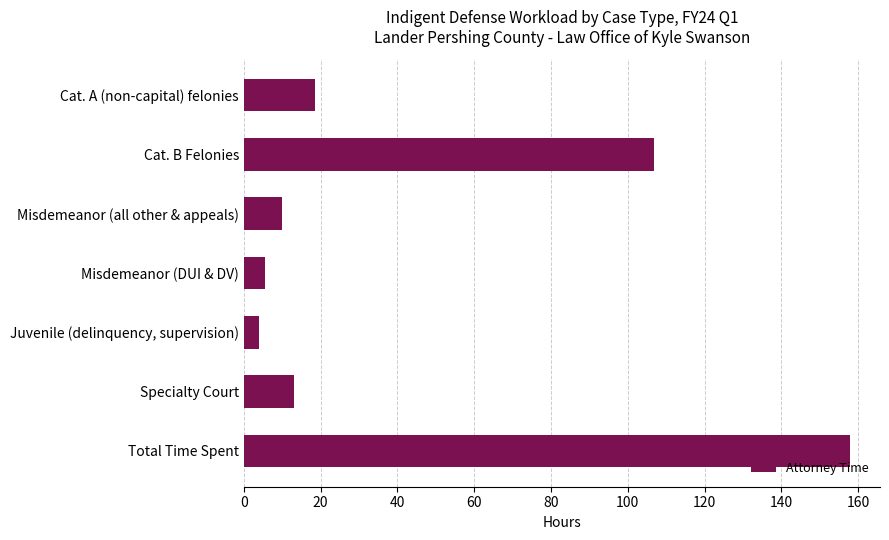

Reading top to bottom, what are all the values shown in this chart?

18.5	106.8	10.0	5.6	3.9	13.0	157.8